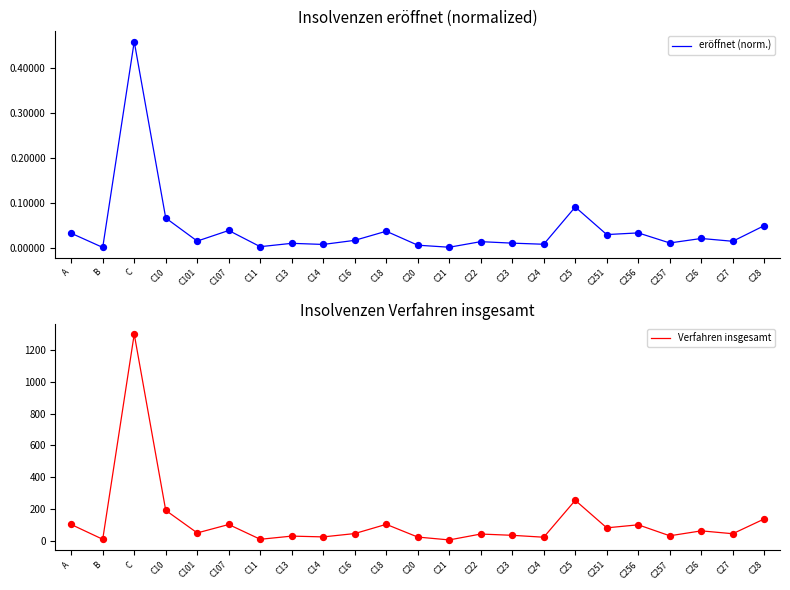

At which category is the sum across all series the highest?

C